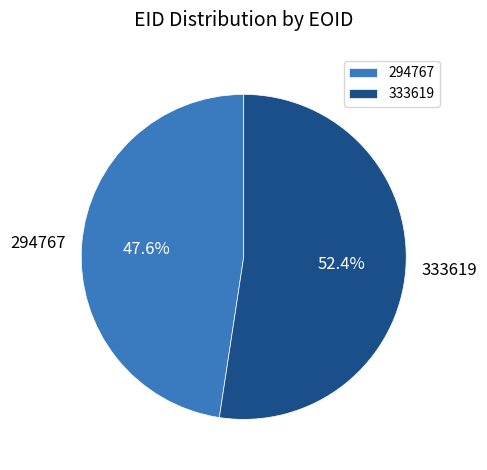

True or false: 294767 accounts for 48% of the total.

True